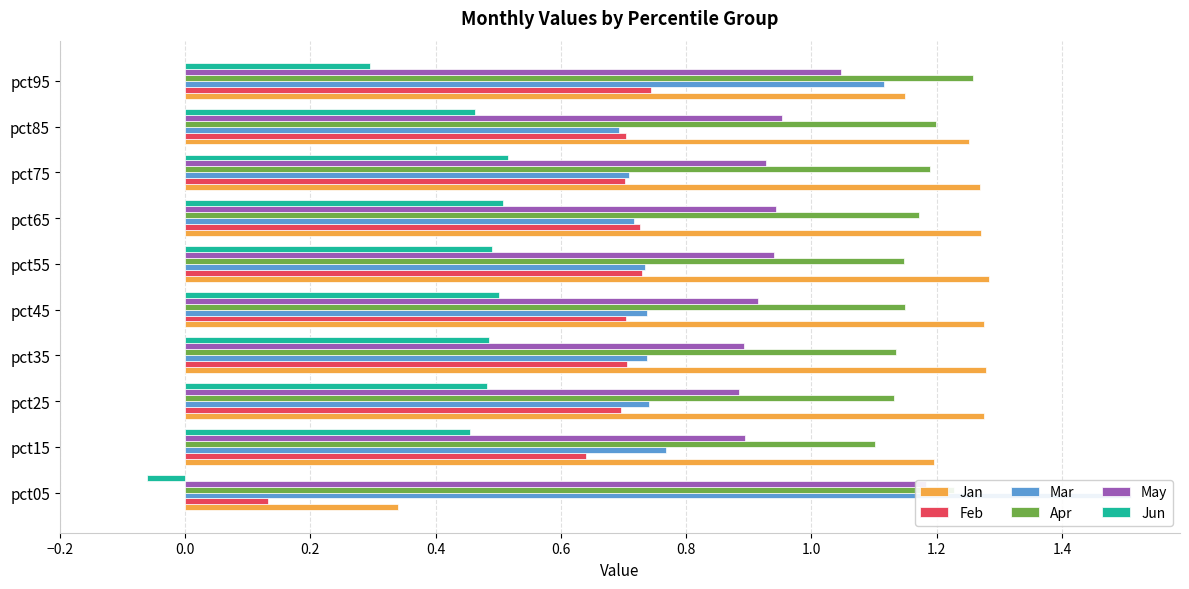

Which series has the largest total across all categories?

Apr